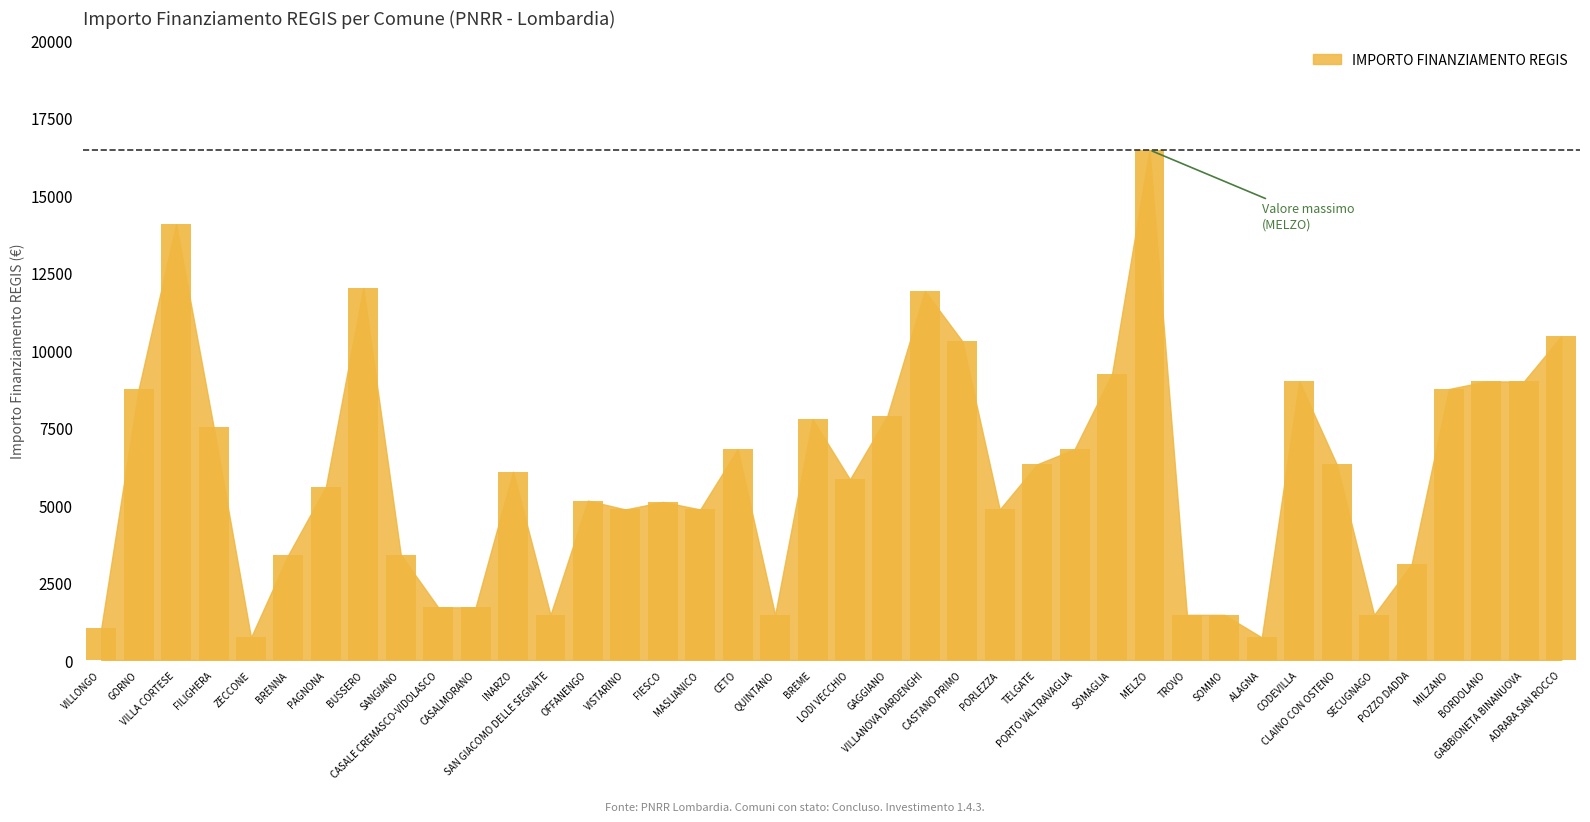

Which has a higher value, SOMMO or CASALMORANO?

CASALMORANO